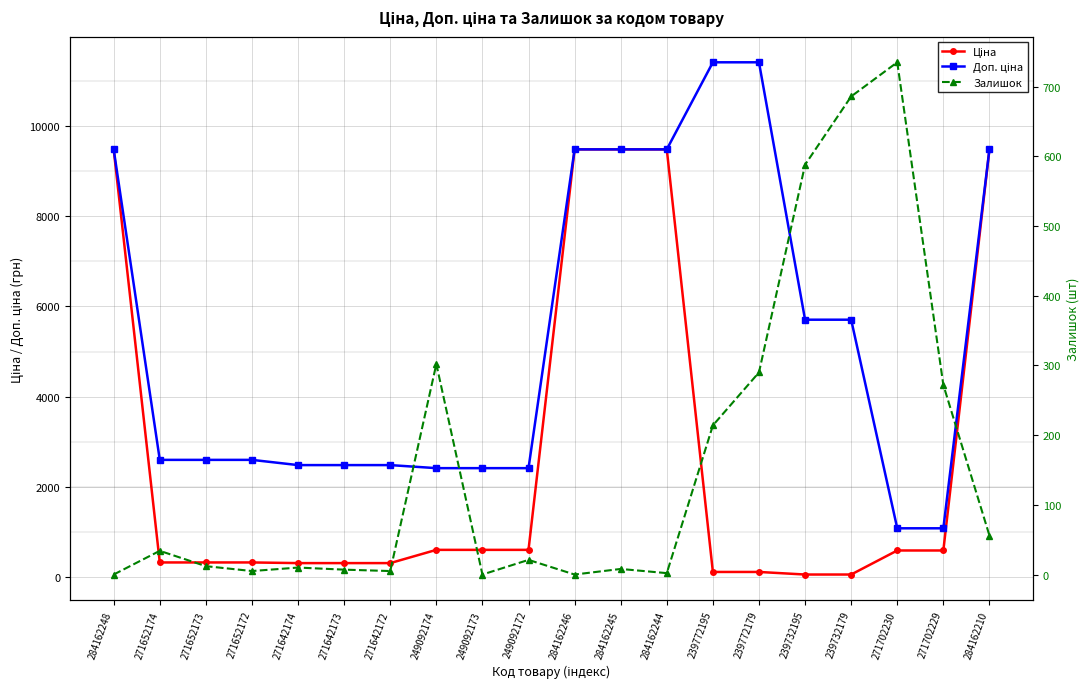

What are all the series names shown in the legend?

Ціна, Доп. ціна, Залишок